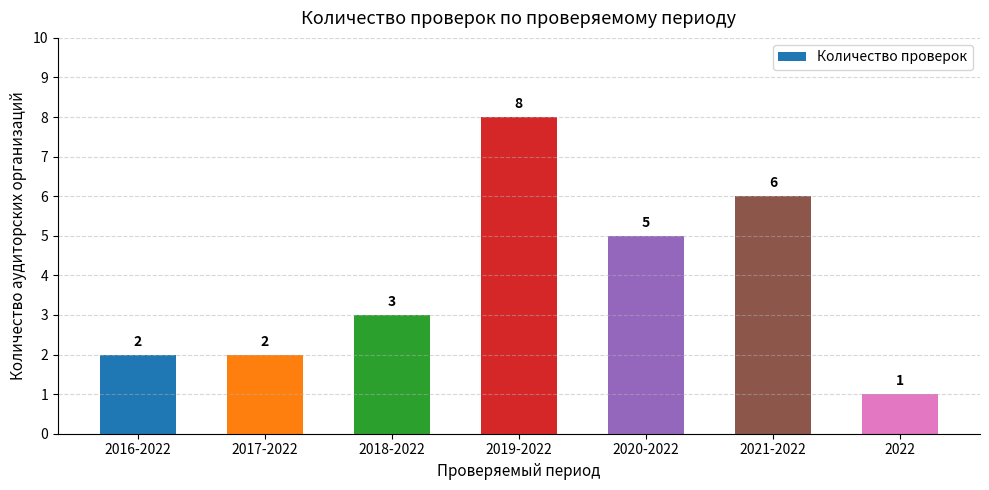

What is the label of the 1st bar from the left?

2016-2022